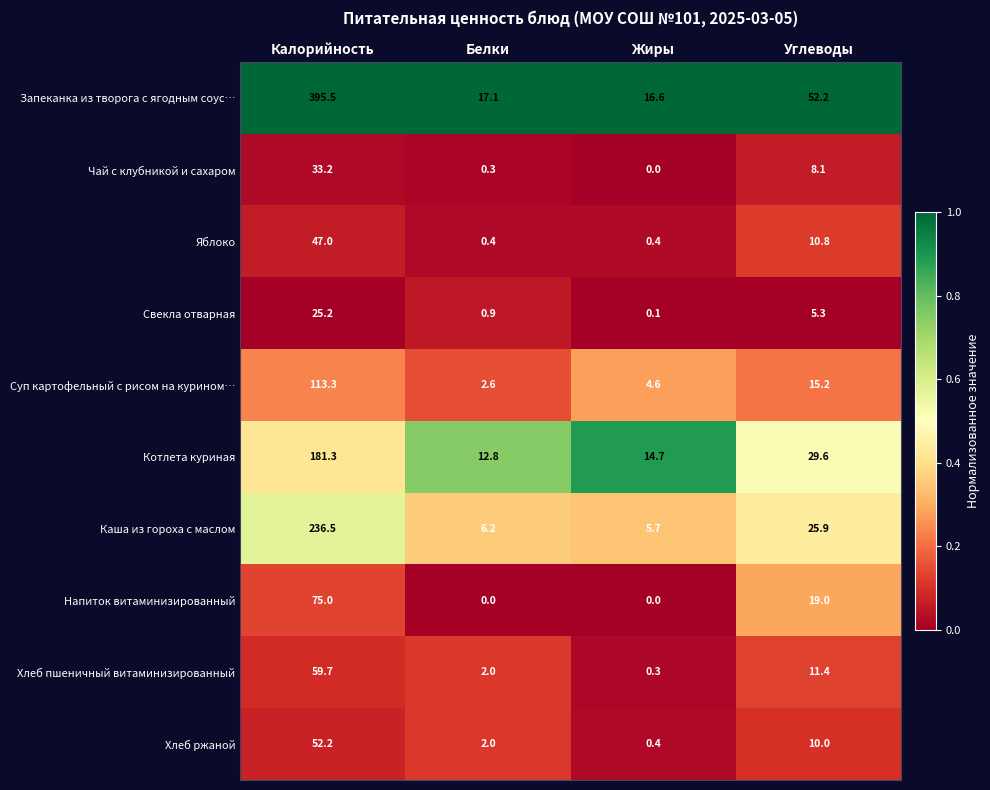

Count the number of categories in the chart.

4